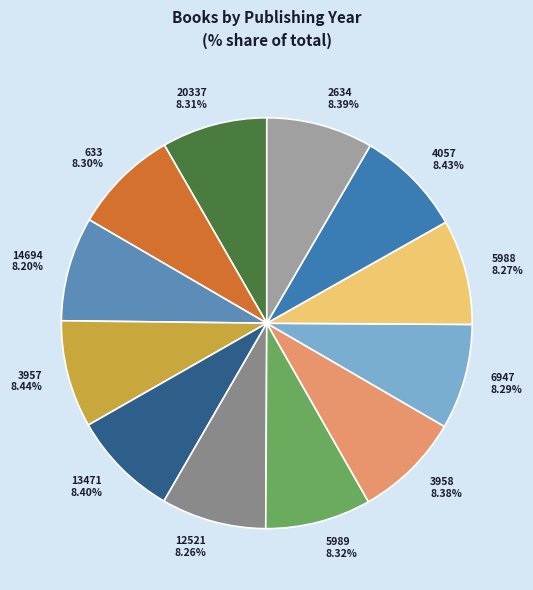

Is there any slice that represents more than half of the pie?

No